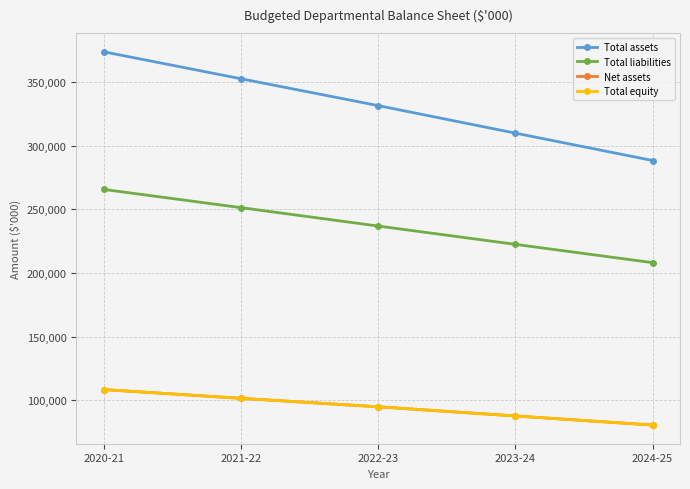

At which label does Total liabilities first exceed 236951?

2020-21